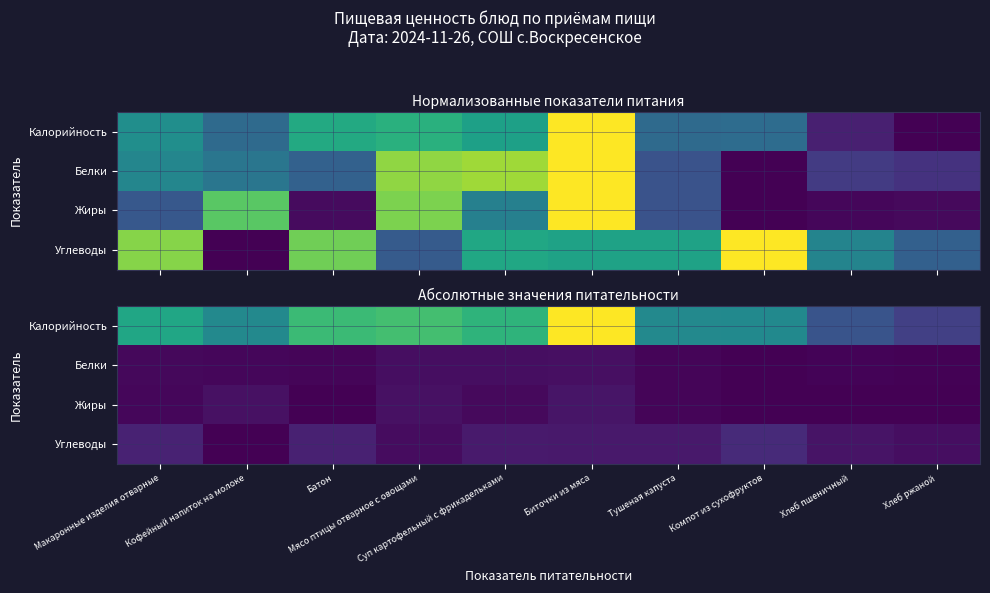

At which label does Калорийность first exceed 159?

Батон